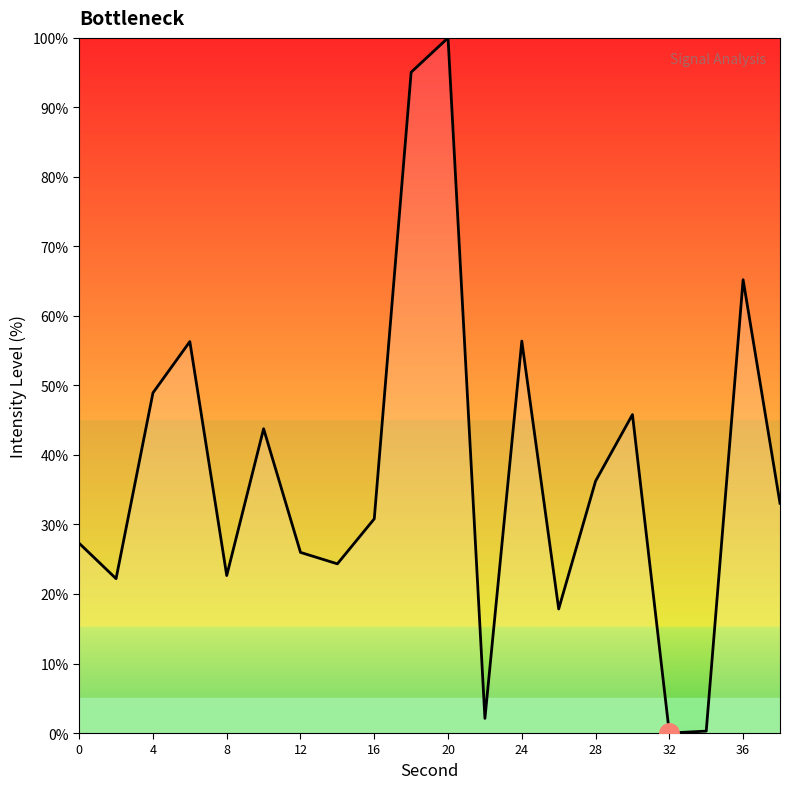

What is the difference between the maximum and minimum values?

100.0